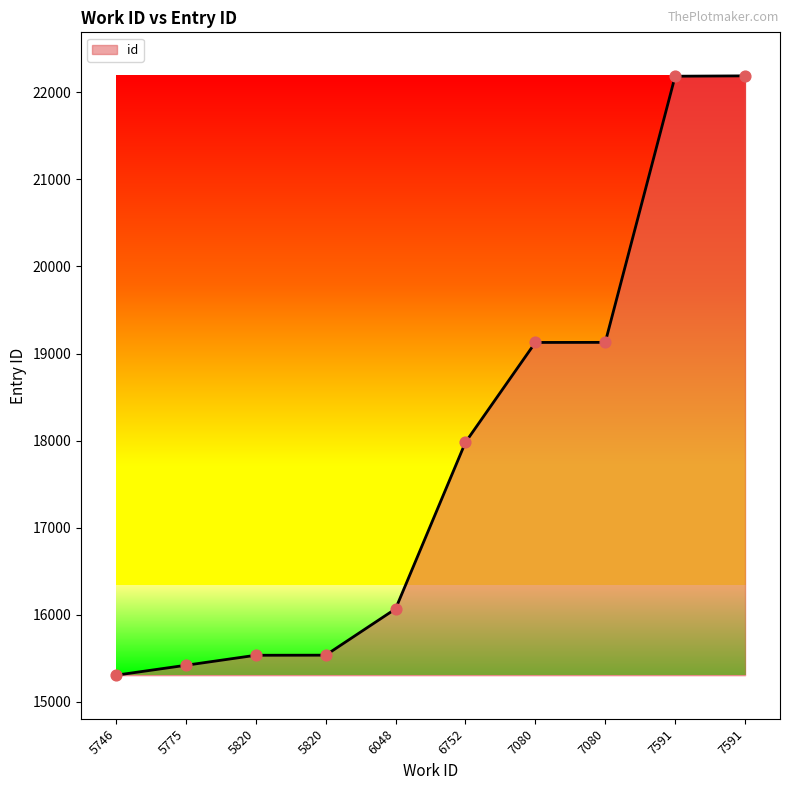

How many lines are shown in the chart?

1